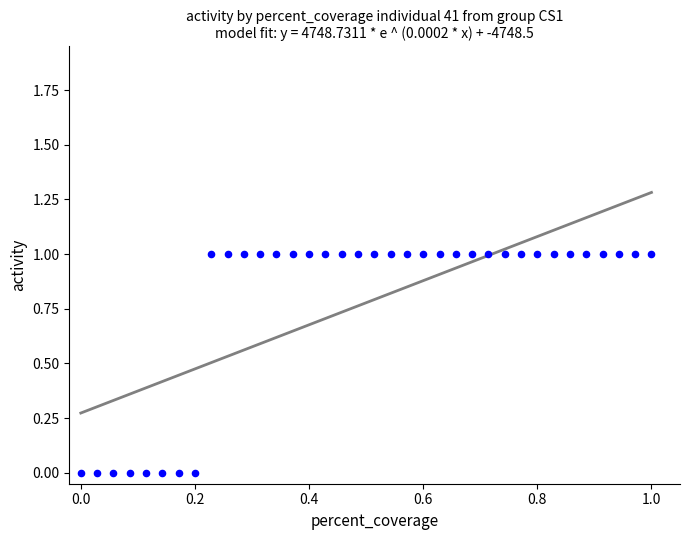

What is the range of X values (max minus min)?

1.0